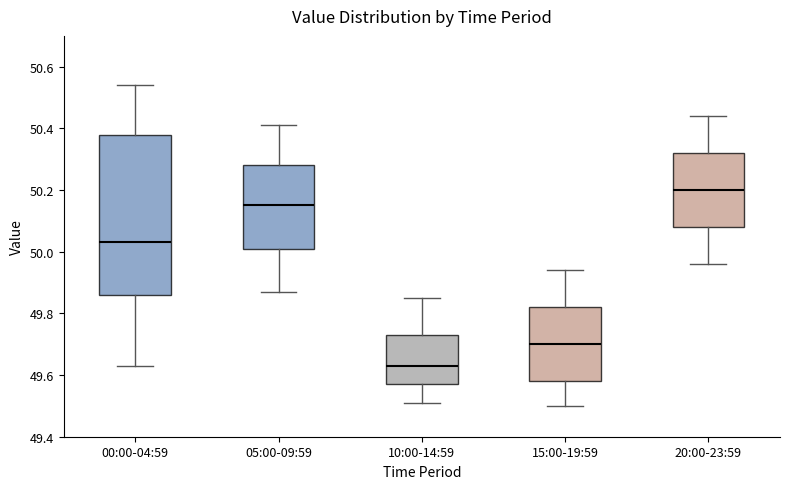

Reading left to right, transcribe this box plot: for each box, give where its median line is, the range the box spans, and where its two whiskers end, as read against the y-axis. The values are not printed on the chart, so give them approximately, as read against the axis.

00:00-04:59: median 50.04, box 49.86 to 50.38, whiskers 49.64 to 50.54
05:00-09:59: median 50.16, box 50.02 to 50.28, whiskers 49.88 to 50.42
10:00-14:59: median 49.64, box 49.58 to 49.74, whiskers 49.52 to 49.86
15:00-19:59: median 49.70, box 49.58 to 49.82, whiskers 49.50 to 49.94
20:00-23:59: median 50.20, box 50.08 to 50.32, whiskers 49.96 to 50.44